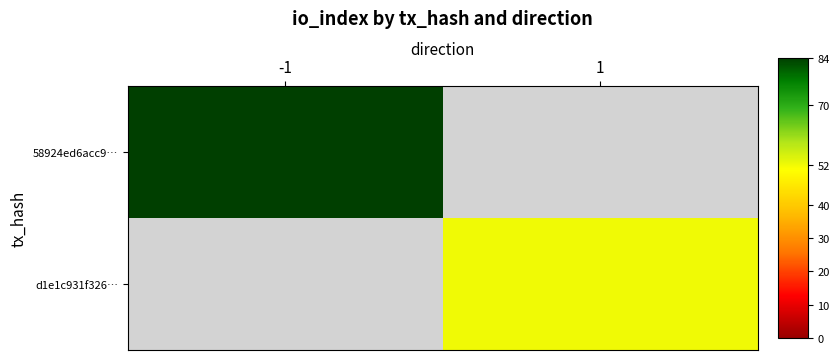

How many values in 58924ed6acc9… are above zero?

1